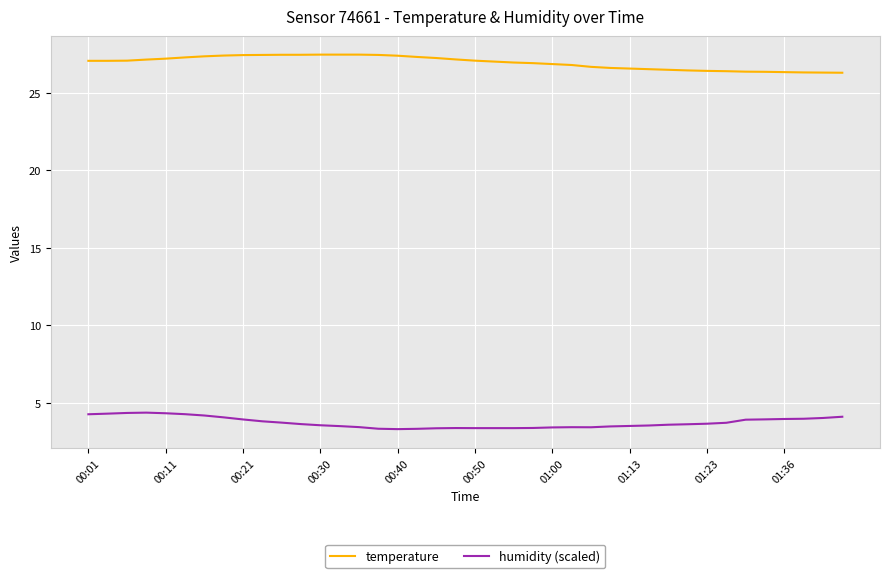

What is the difference between the maximum and minimum values in the humidity (scaled) series?

1.1